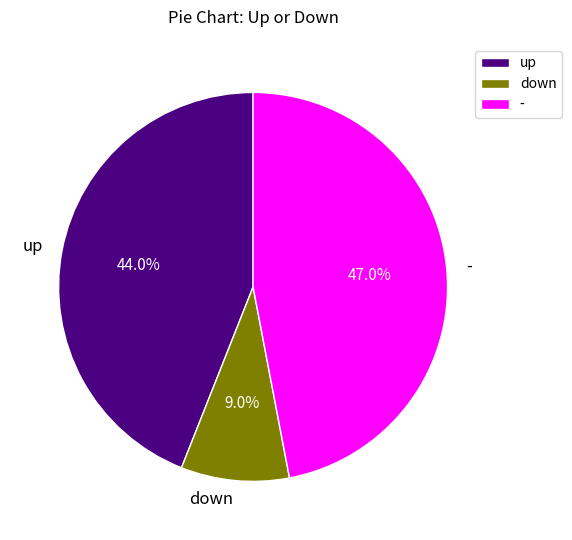

Does any single category account for the majority?

No